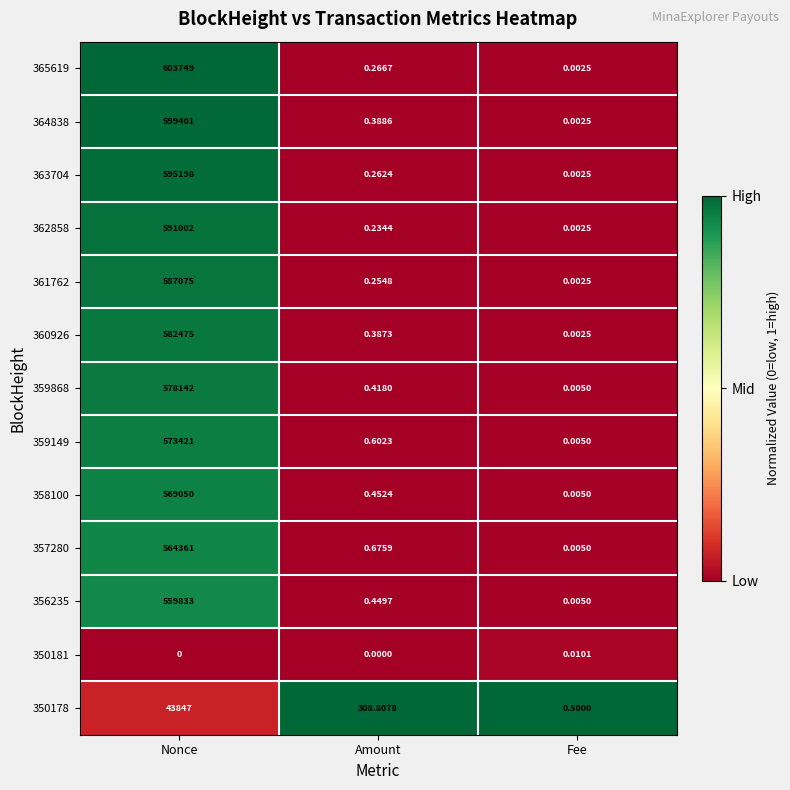

Is the value of 358100 at Fee greater than the value of 360926 at Amount?

No